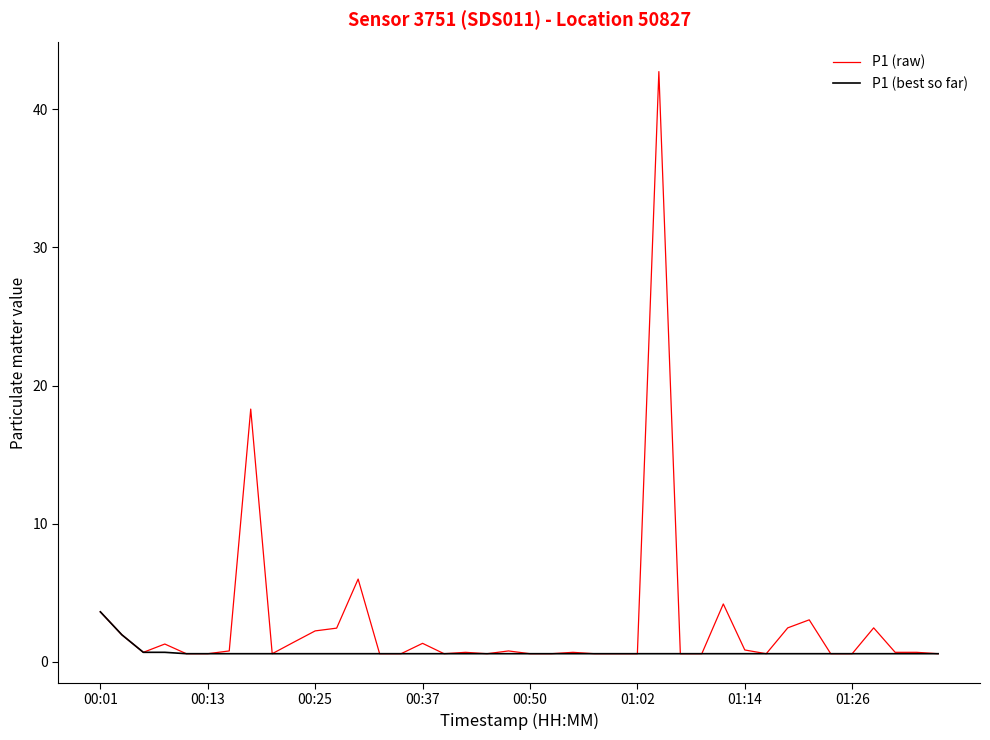

How many lines are shown in the chart?

2